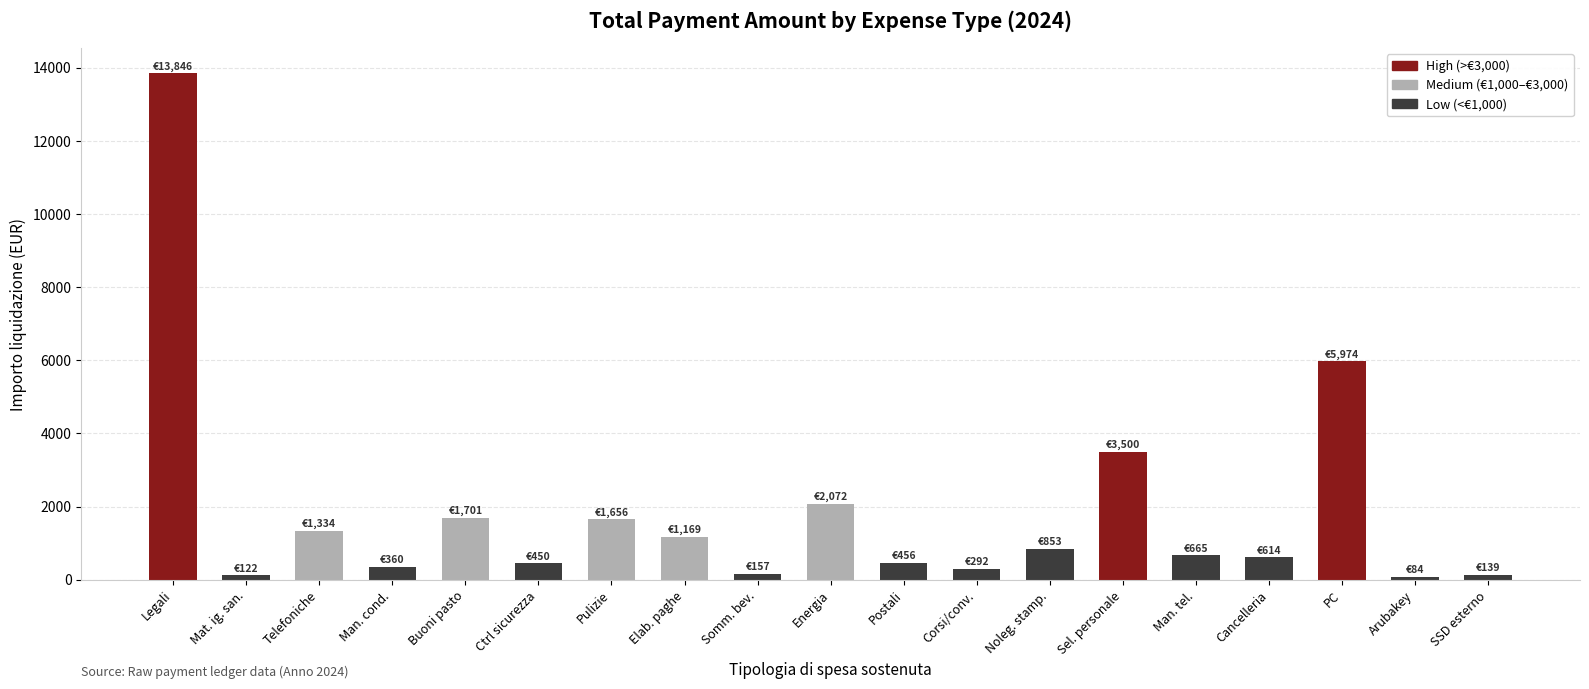

The value at Energia is 773.7. True or false?

False